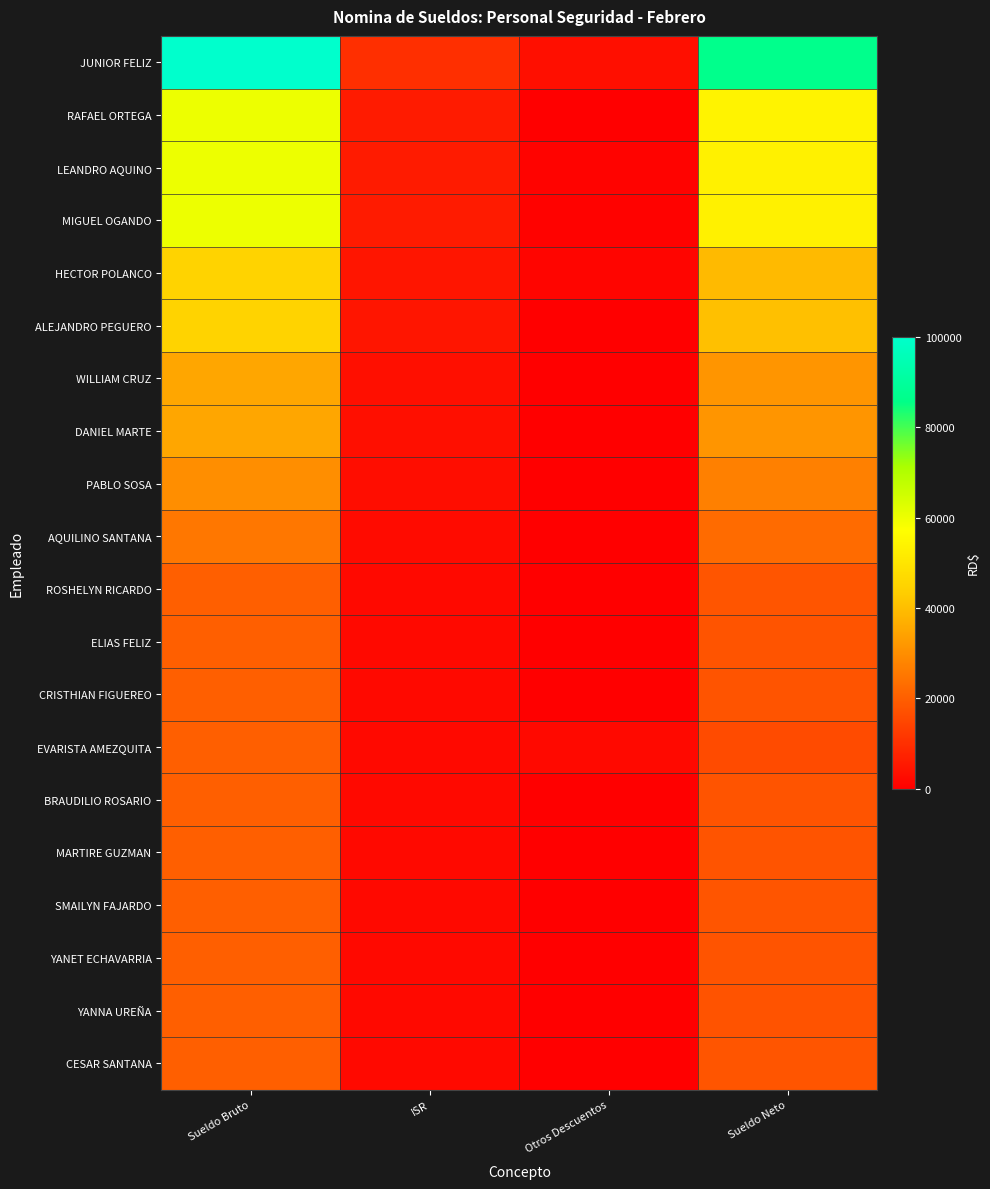

Which series changed the most between ISR and Sueldo Neto?

JUNIOR FELIZ